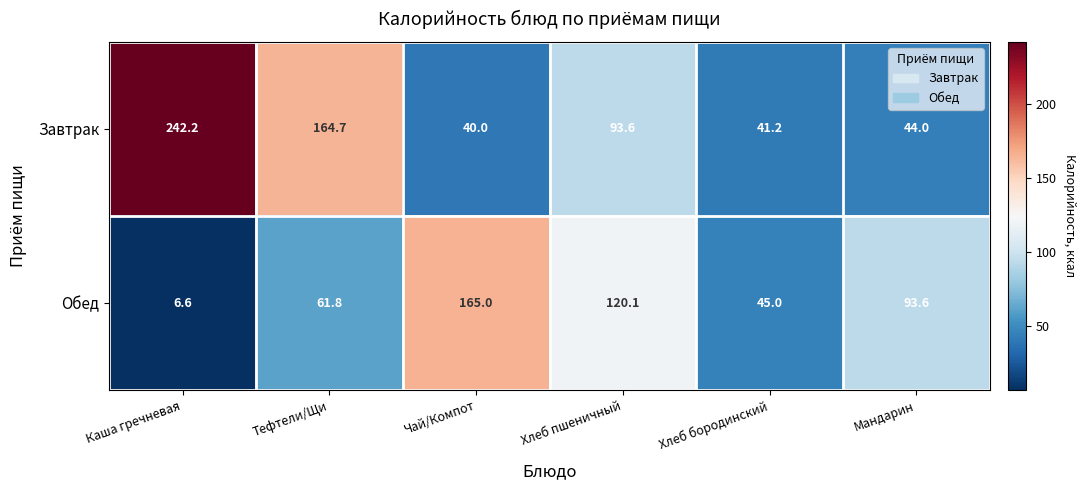

What is the difference between the highest and lowest values at Чай/Компот?

125.0